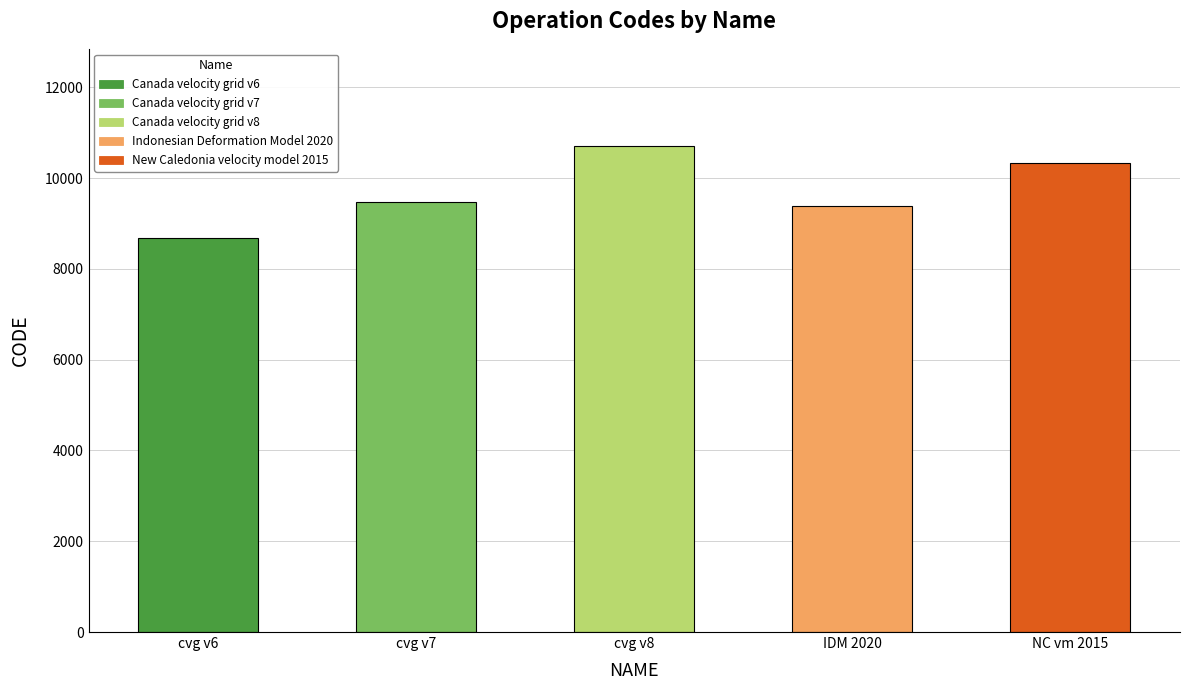

What is the change in value from Canada velocity grid v8 to New Caledonia velocity model 2015?

-384